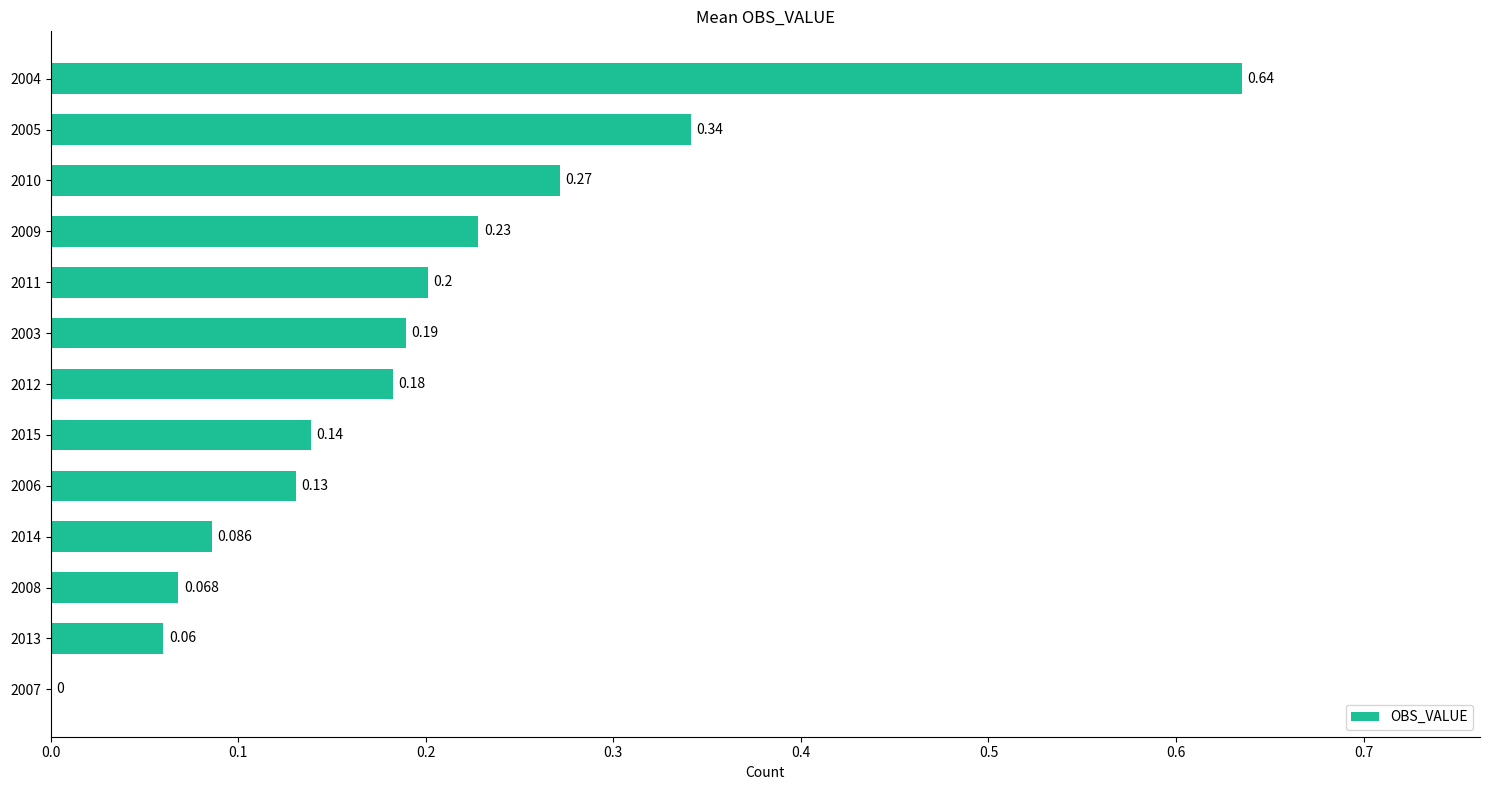

How many distinct data groups are displayed?

1